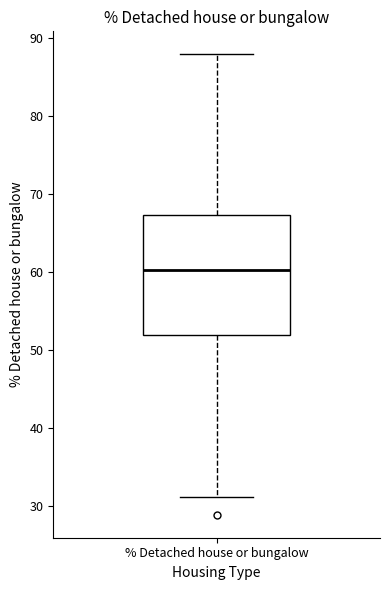

Transcribe this box plot: give where the median line is, the range the box spans, and where the two whiskers end, as read against the y-axis. The values are not printed on the chart, so give them approximately, as read against the axis.

median 60, box 52 to 67, whiskers 31 to 88